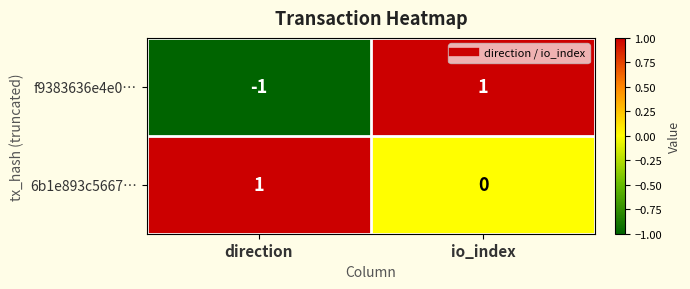

At which label is 6b1e893c5667… closest to 0?

io_index